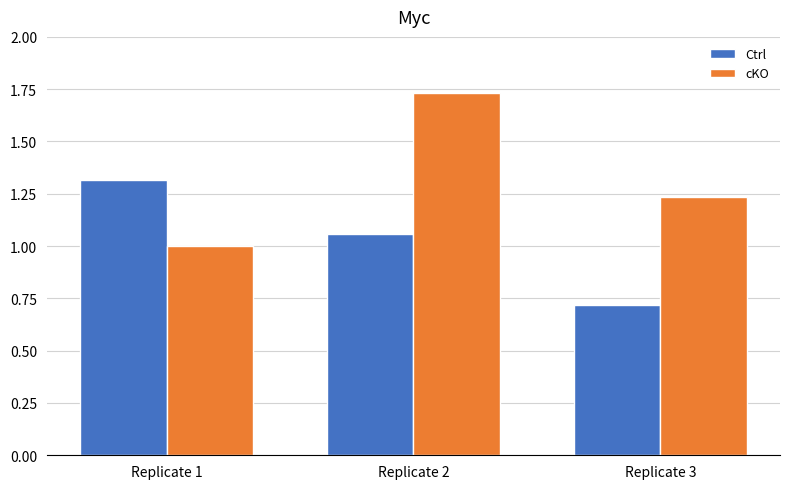

At which label is Ctrl closest to 1?

Replicate 2